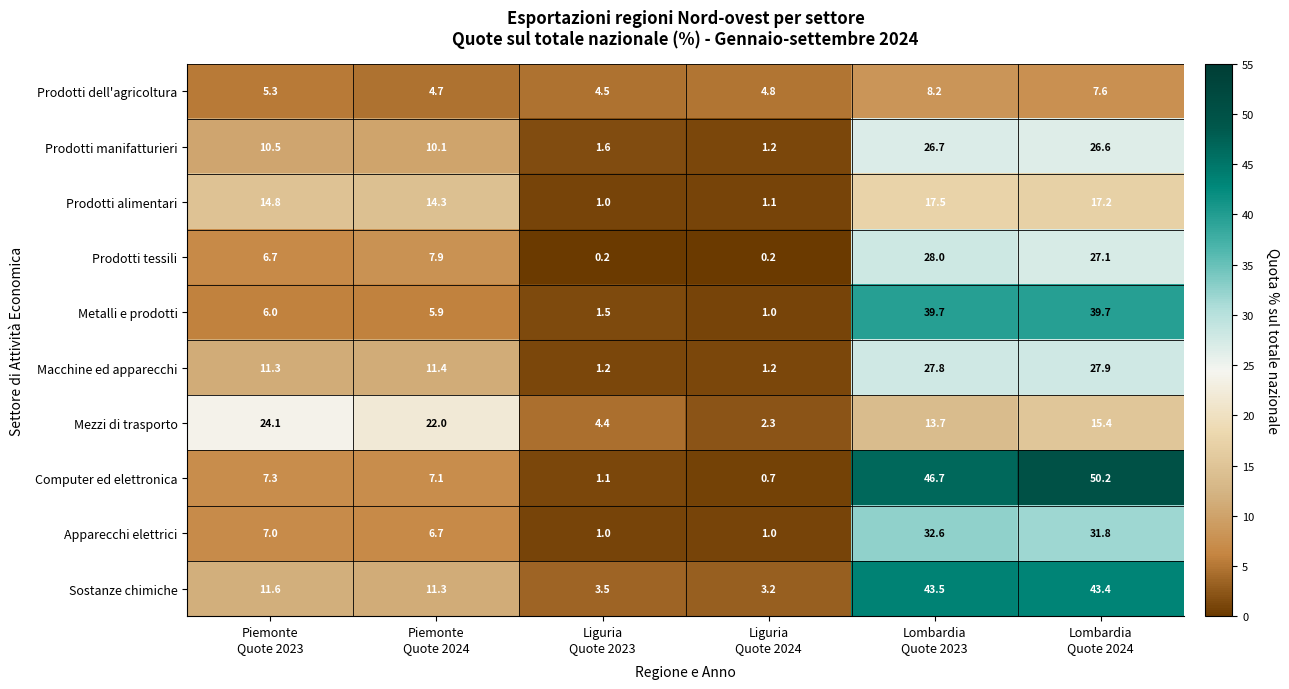

What is the smallest value displayed?

0.2